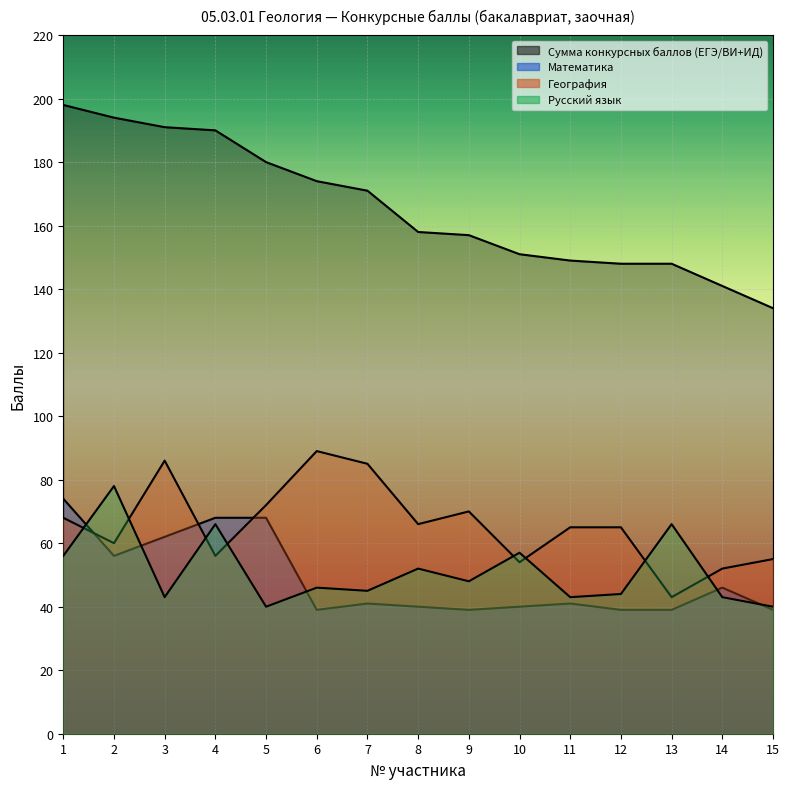

How many lines are shown in the chart?

4